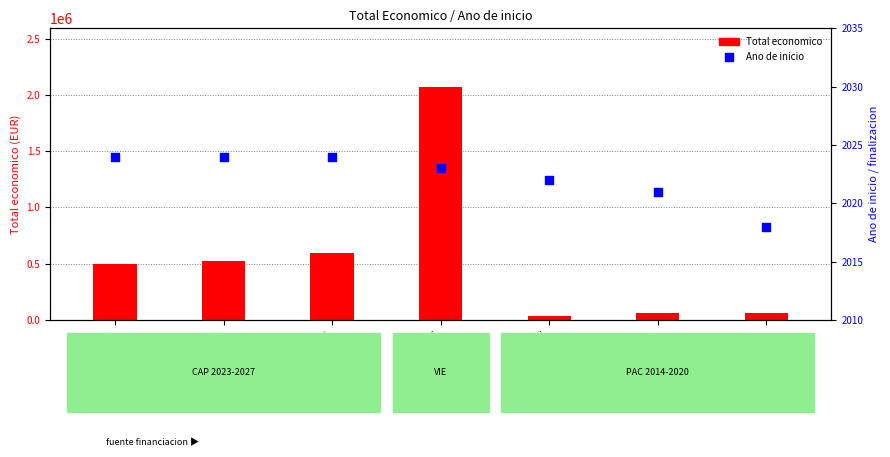

Which series has the largest total across all categories?

Total economico